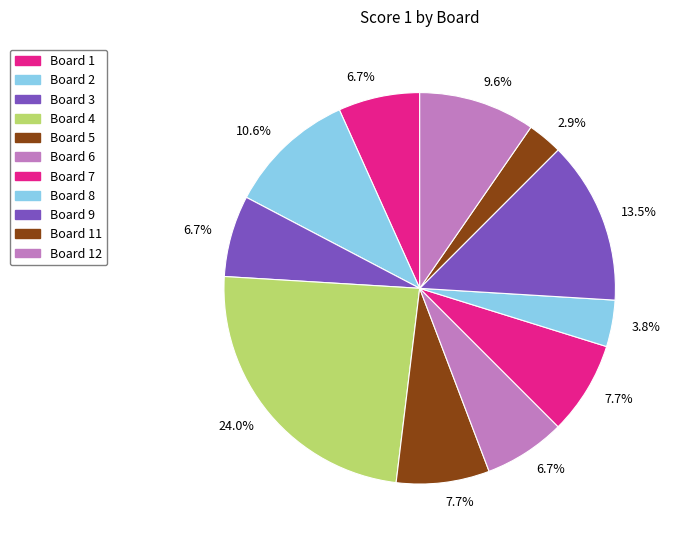

Count the number of slices in the pie.

11